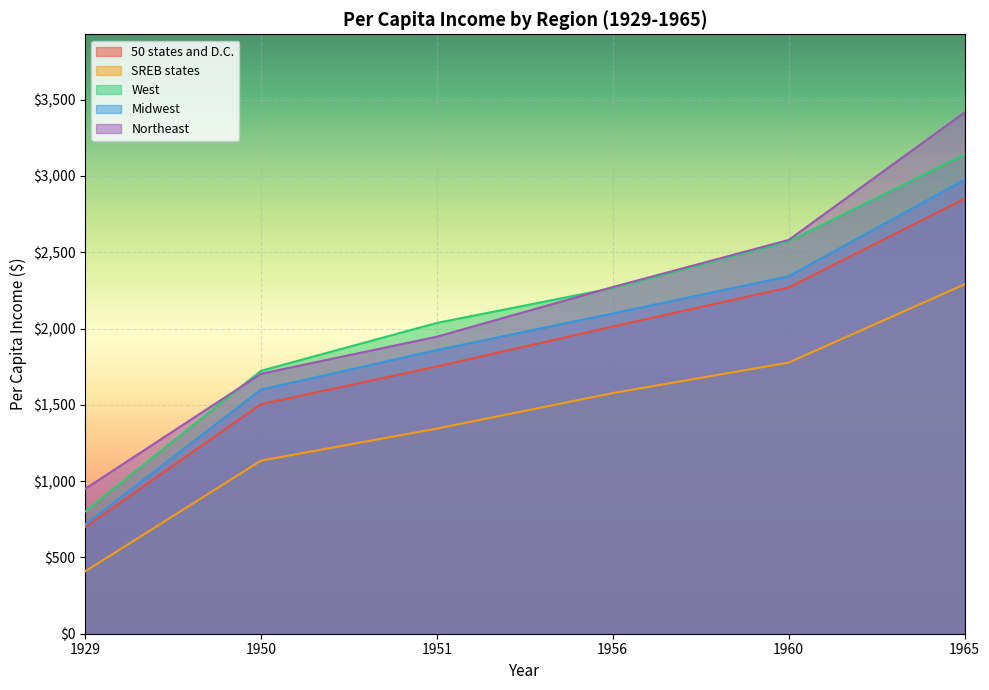

What is the value of the SREB states point at the 5th from the left?

1777.2